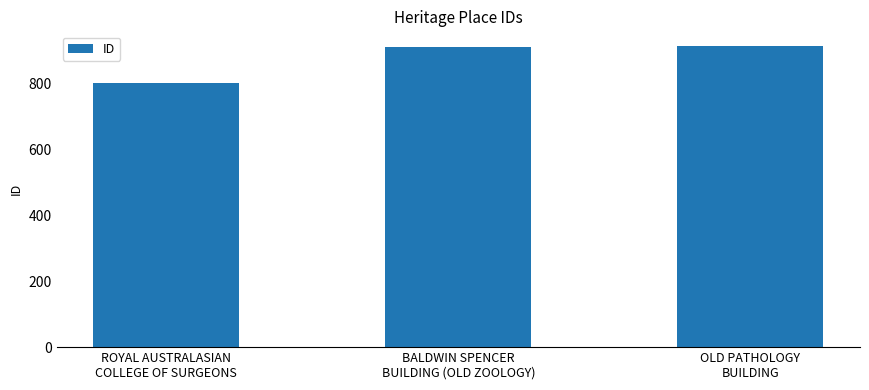

True or false: the data shows 554 at OLD PATHOLOGY
BUILDING.

False